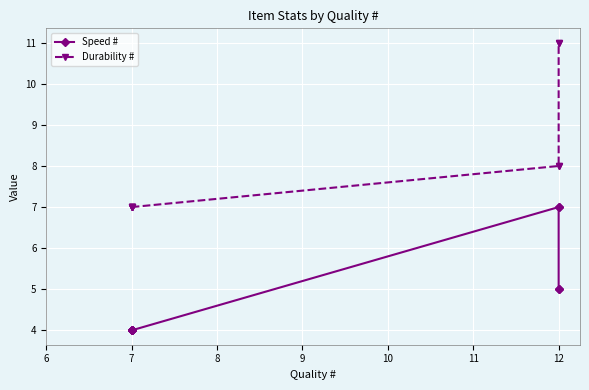

What is the minimum value for Durability #?

7